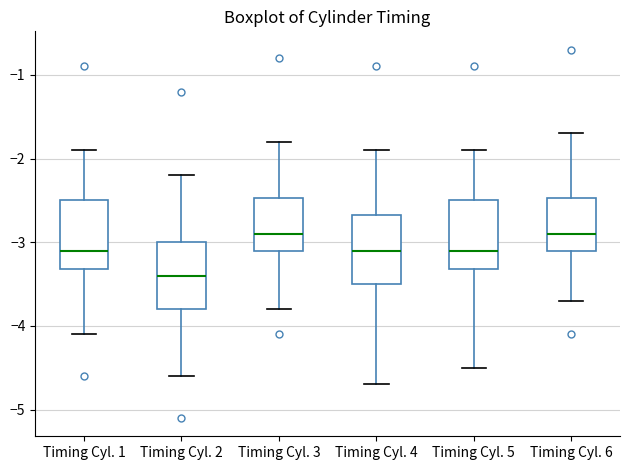

Where does the lower whisker of the box for Timing Cyl. 3 end on the y-axis? The values are not printed on the chart, so give them approximately, as read against the axis.

-3.8